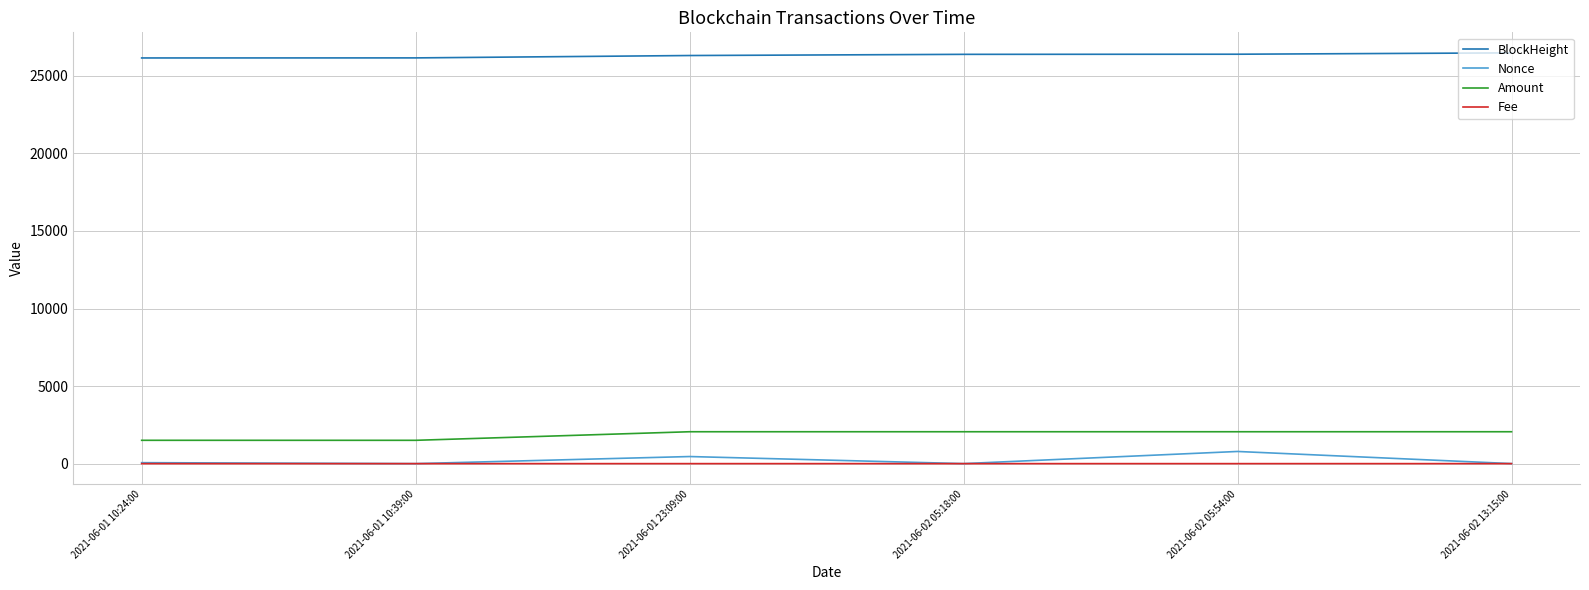

What is the approximate value of Amount at 2021-06-01 10:39:00?

1503.0